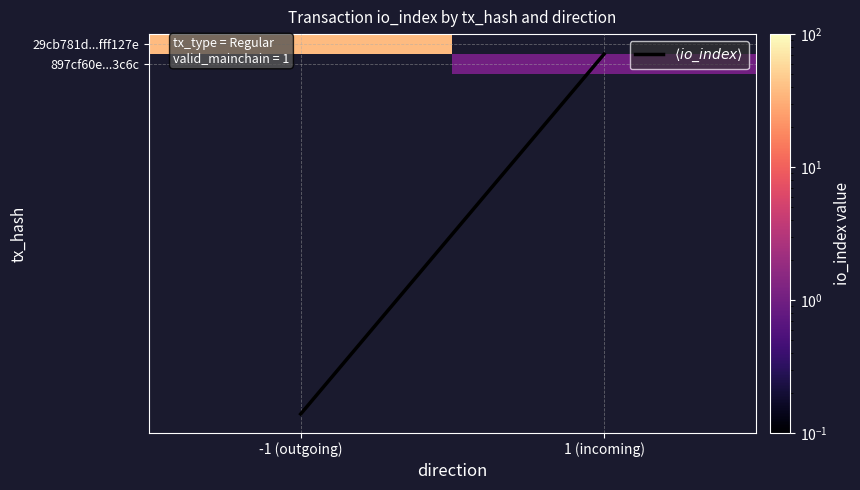

What is the greatest value displayed?

37.0